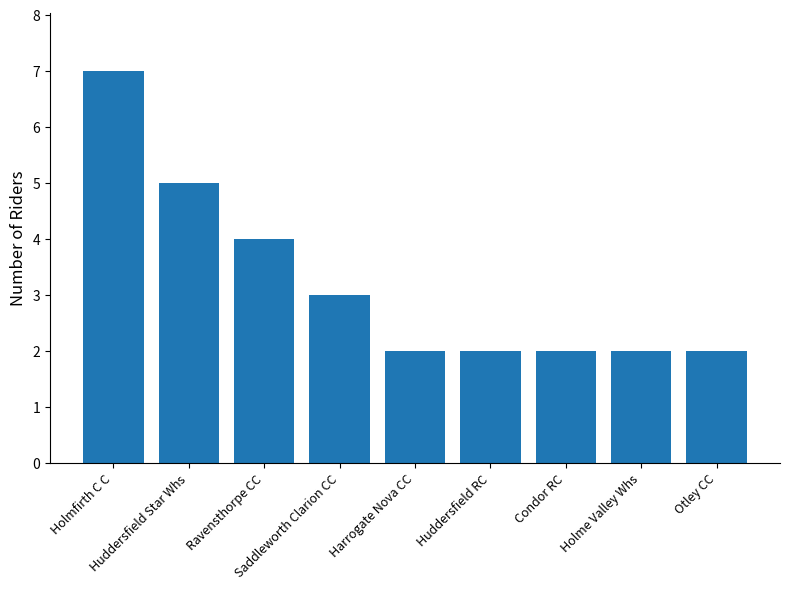

Reading left to right, extract all data points from this chart.

Holmfirth C C=7	Huddersfield Star Whs=5	Ravensthorpe CC=4	Saddleworth Clarion CC=3	Harrogate Nova CC=2	Huddersfield RC=2	Condor RC=2	Holme Valley Whs=2	Otley CC=2